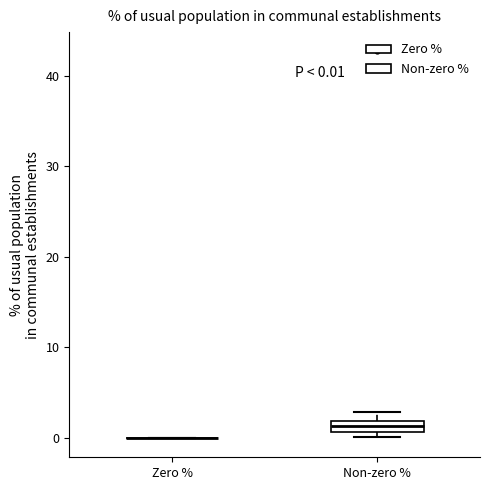

Which box is the tallest, from its lower edge to its upper edge?

Non-zero %